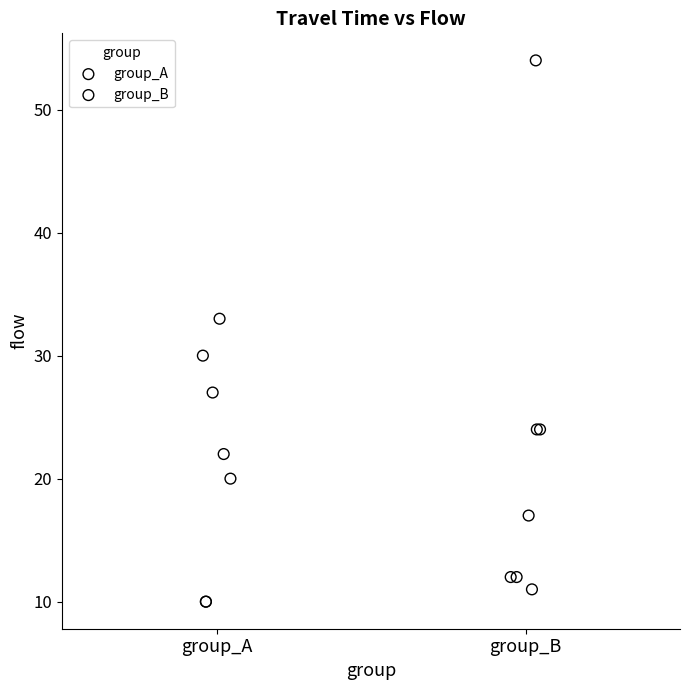

Which series has the widest spread of Y values?

group_B